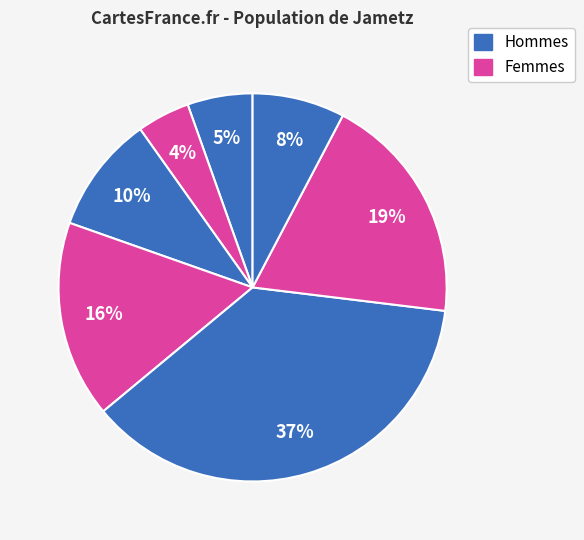

Count the number of slices in the pie.

7